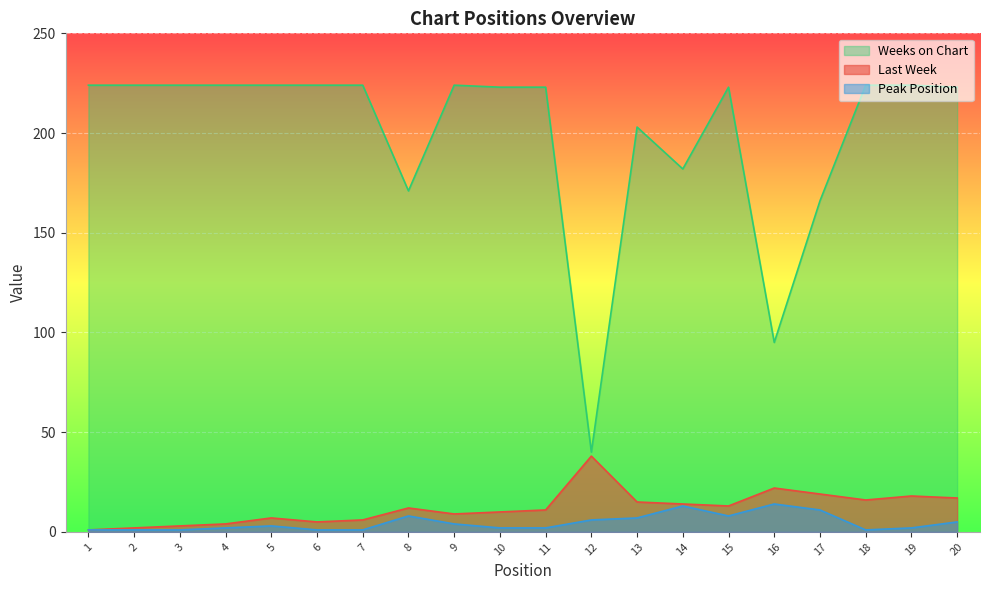

Where is the first local maximum for Last Week?

5